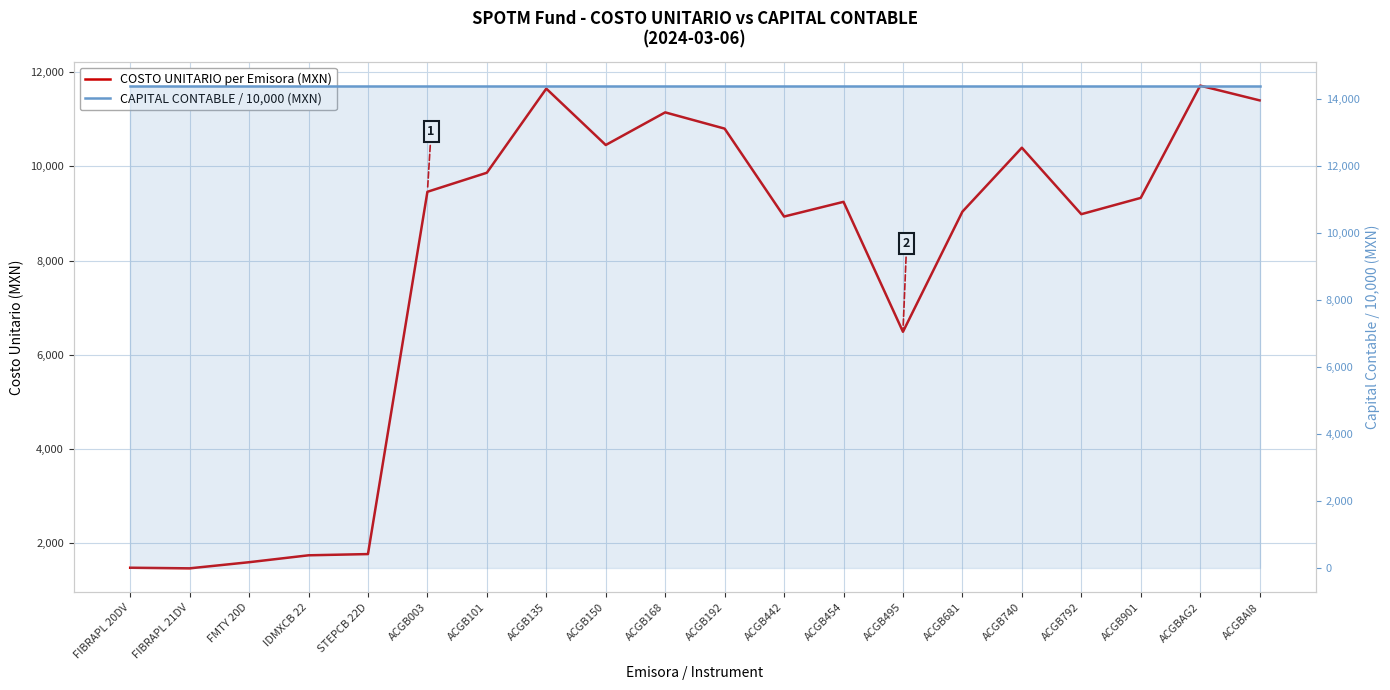

Reading left to right, list all the values displayed in this chart.

COSTO UNITARIO per Emisora (MXN): 1484.3	1471.4	1601.4	1747.9	1773.9	9458.4	9862.3	11646.4	10450.6	11143.0	10798.2	8933.1	9245.3	6489.0	9036.7	10393.2	8983.2	9328.9	11709.9	11397.3
CAPITAL CONTABLE / 10,000 (MXN): 14407.2	14407.2	14407.2	14407.2	14407.2	14407.2	14407.2	14407.2	14407.2	14407.2	14407.2	14407.2	14407.2	14407.2	14407.2	14407.2	14407.2	14407.2	14407.2	14407.2